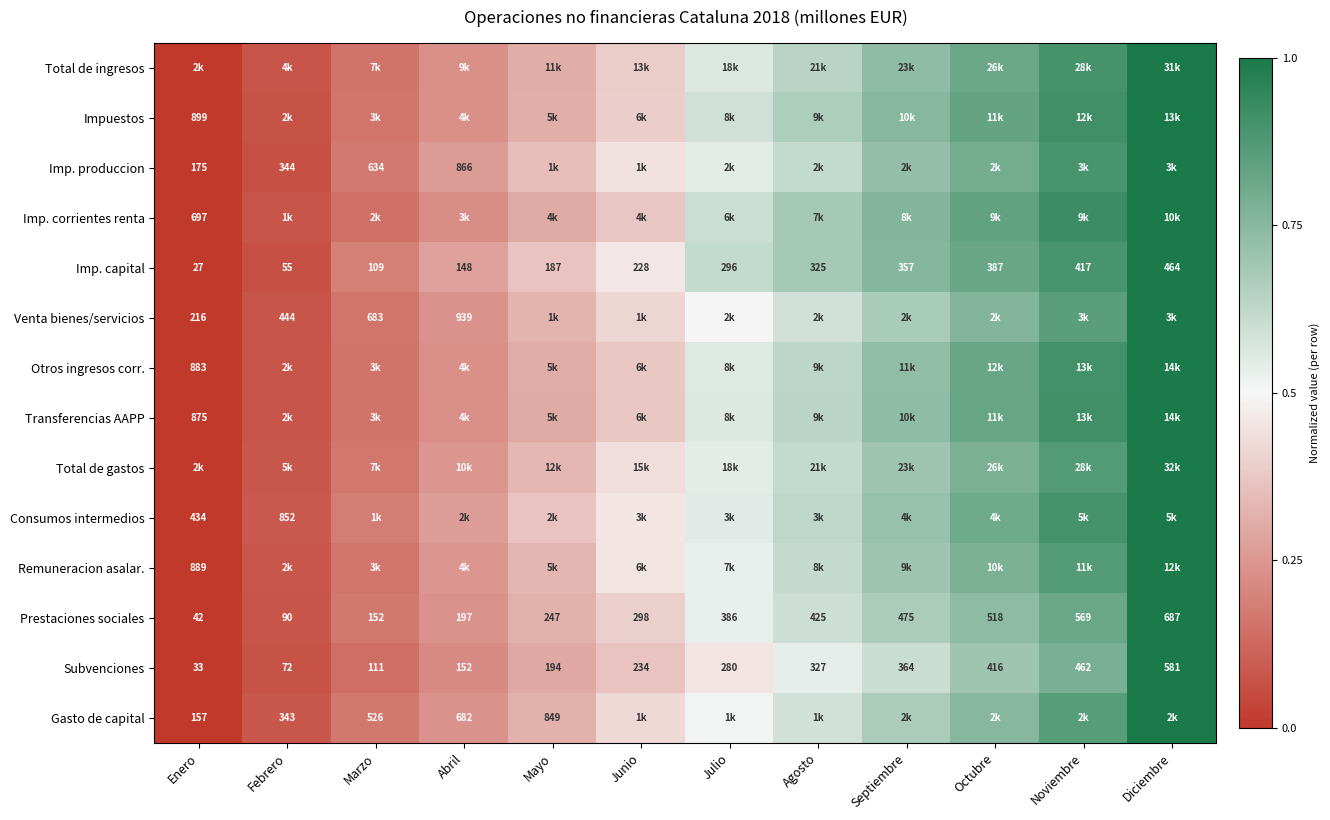

Which category has the lowest value in the Imp. capital series?

Enero